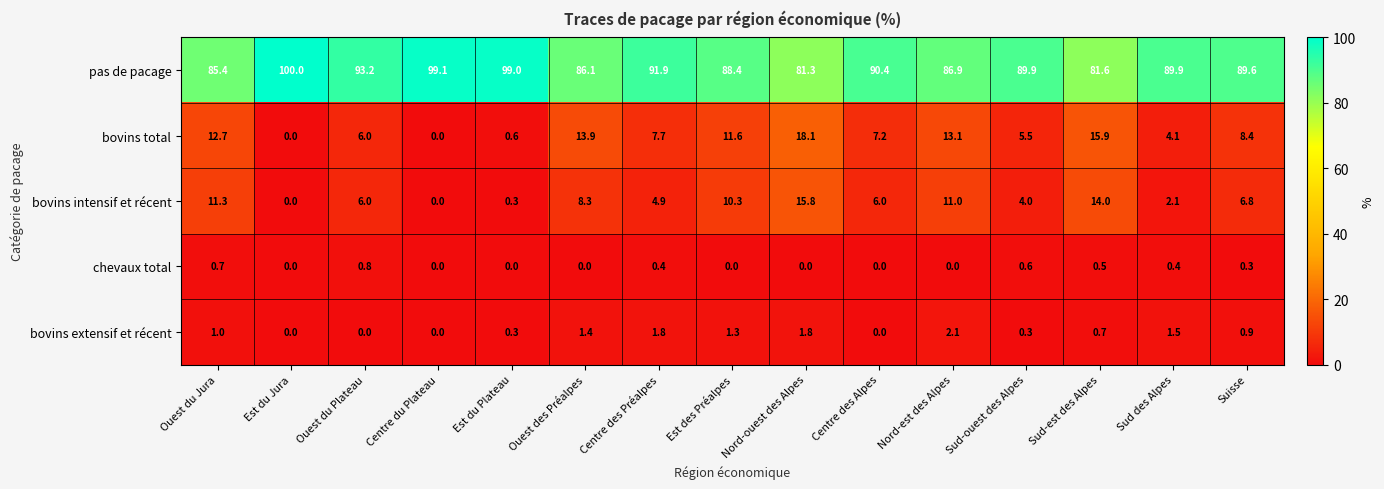

Between Est du Jura and Nord-ouest des Alpes, which series saw the biggest shift?

pas de pacage